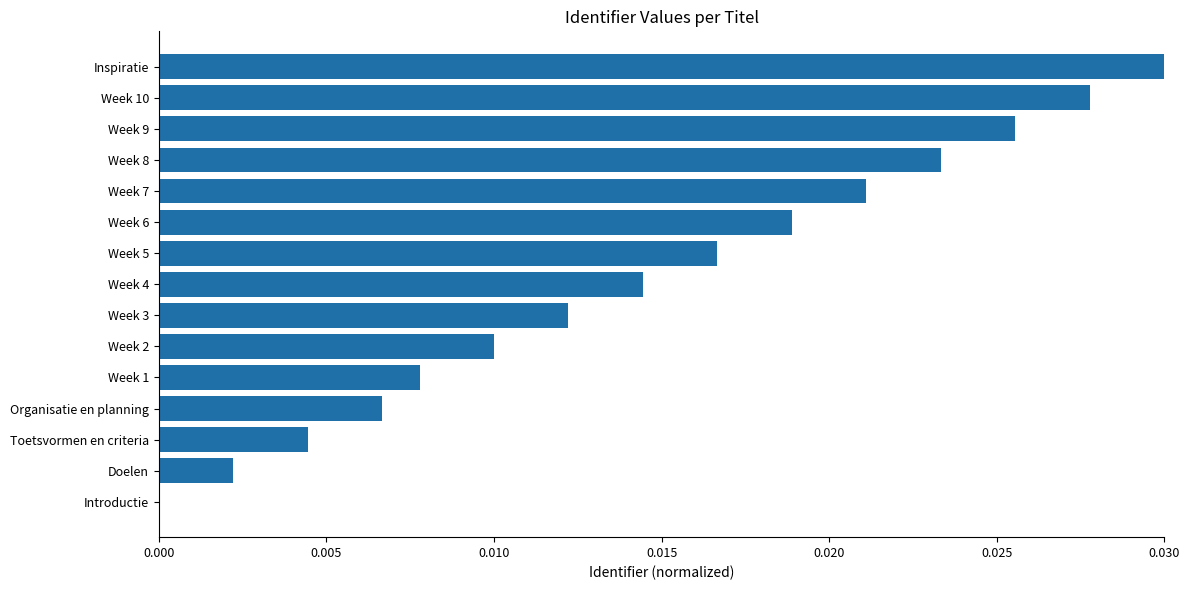

Which label corresponds to the largest value in the chart?

Inspiratie